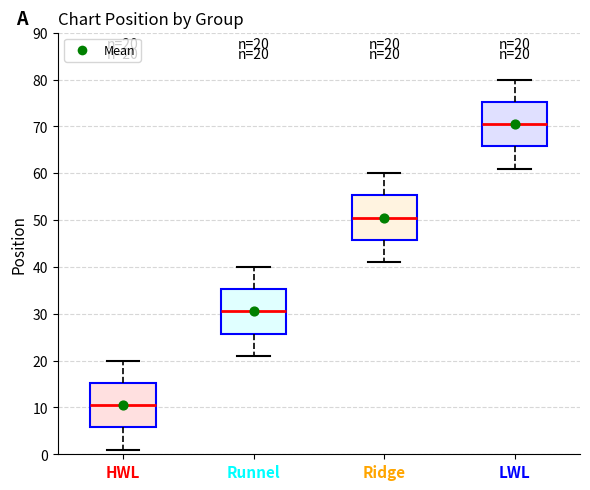

Which box's median line is the lowest?

HWL